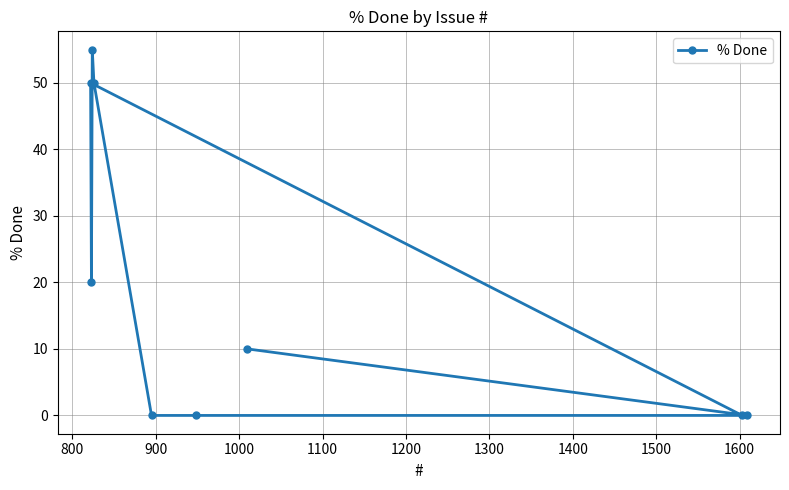

How many points are lower than both their immediate neighbors (excluding endpoints)?

1